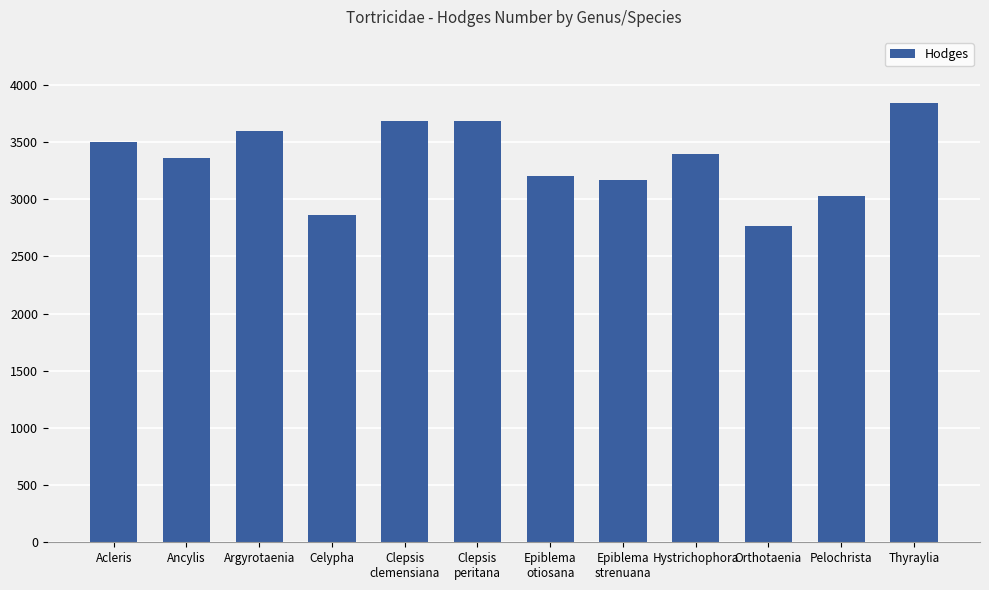

Which has a higher value, Clepsis
peritana or Celypha?

Clepsis
peritana